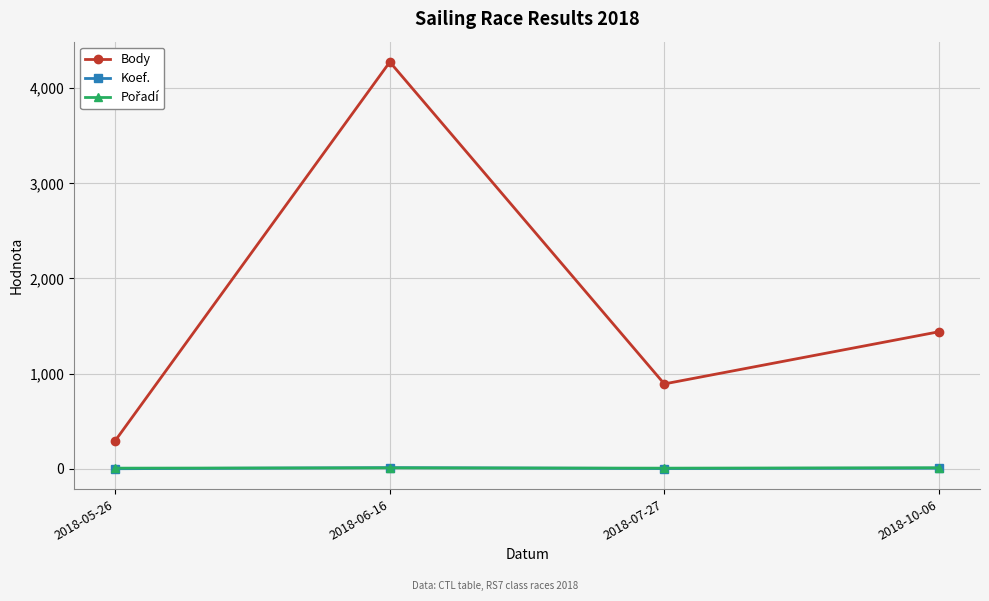

True or false: Body and Koef. cross at least once.

False